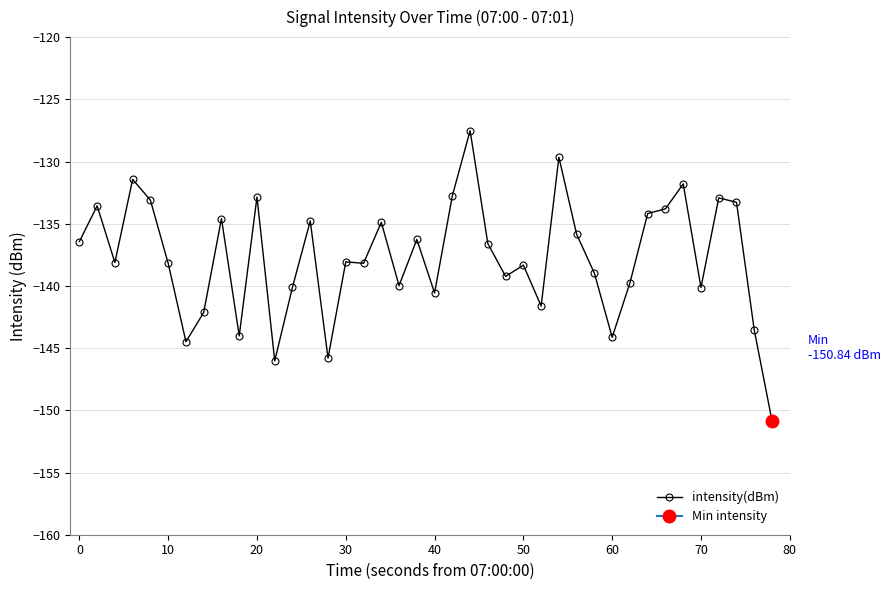

How many interior local peaks (higher than both neighbors) does the data have?

13